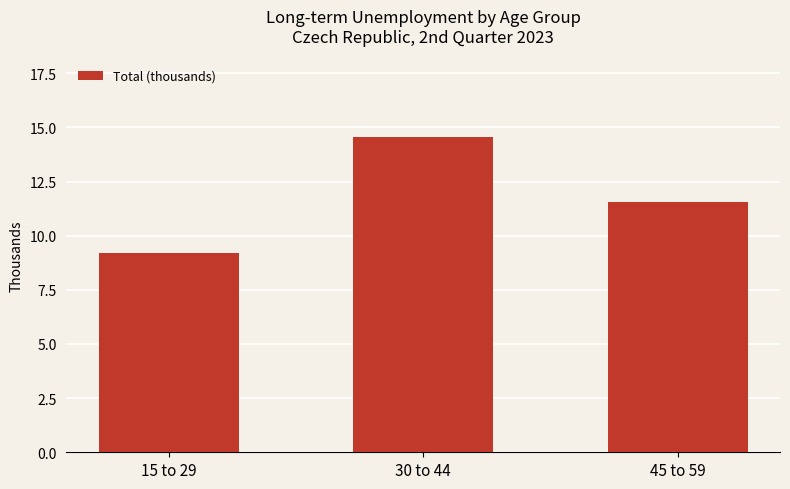

Reading right to left, list all the values displayed in this chart.

11.6	14.6	9.2